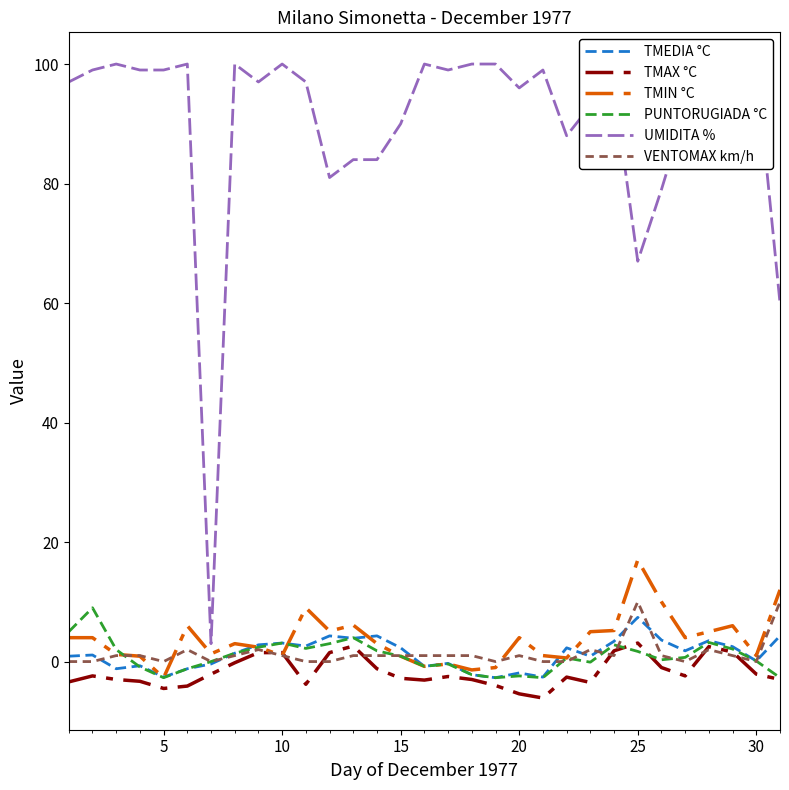

True or false: VENTOMAX km/h has a value of 0.0 at 30.

True